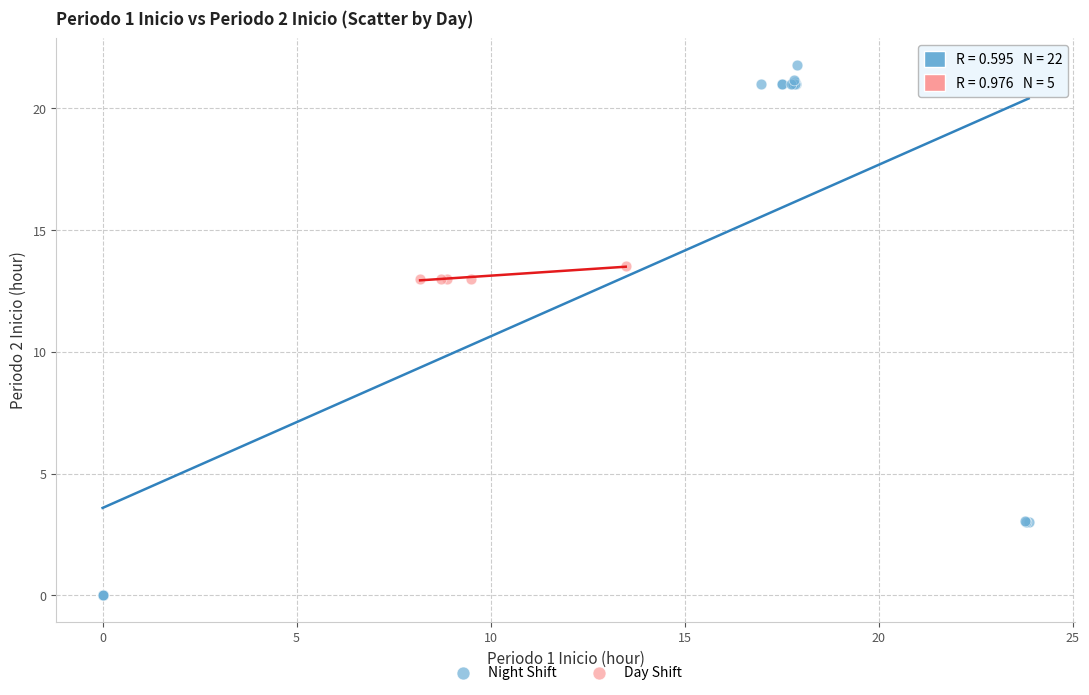

Which series has the widest spread of Y values?

Night Shift